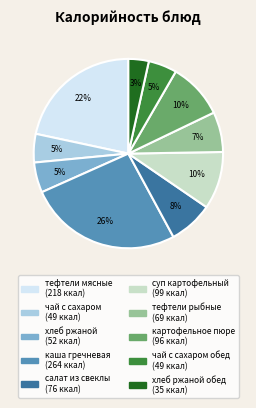

Is there a majority slice in this chart?

No